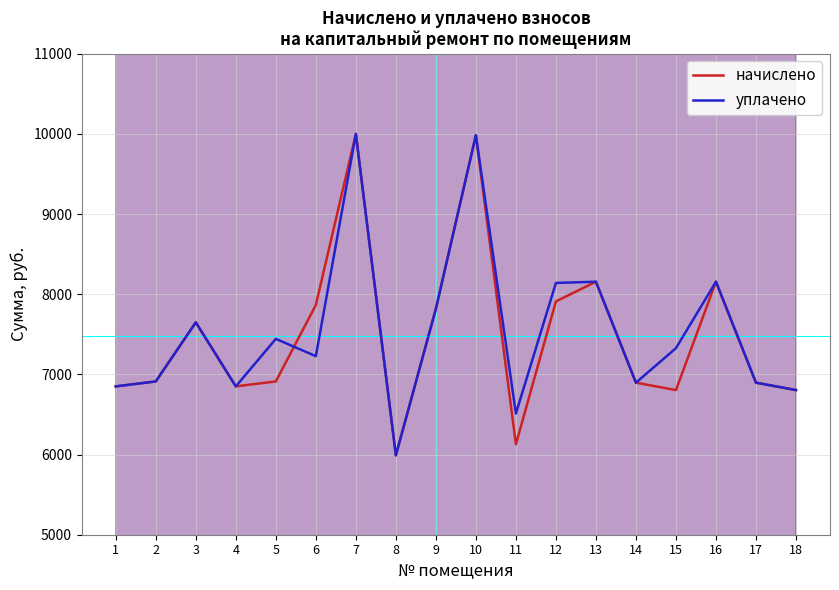

What are all the series names shown in the legend?

начислено, уплачено